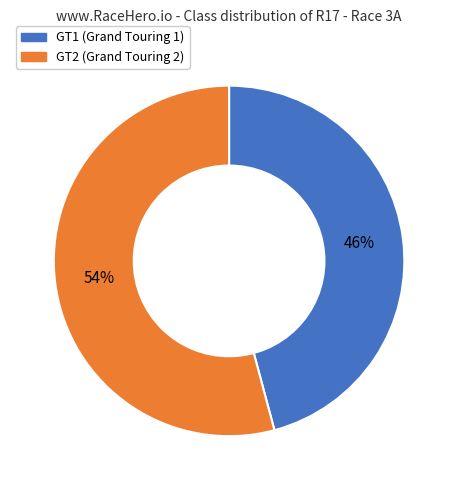

Does GT1 account for over 50% of the chart?

No